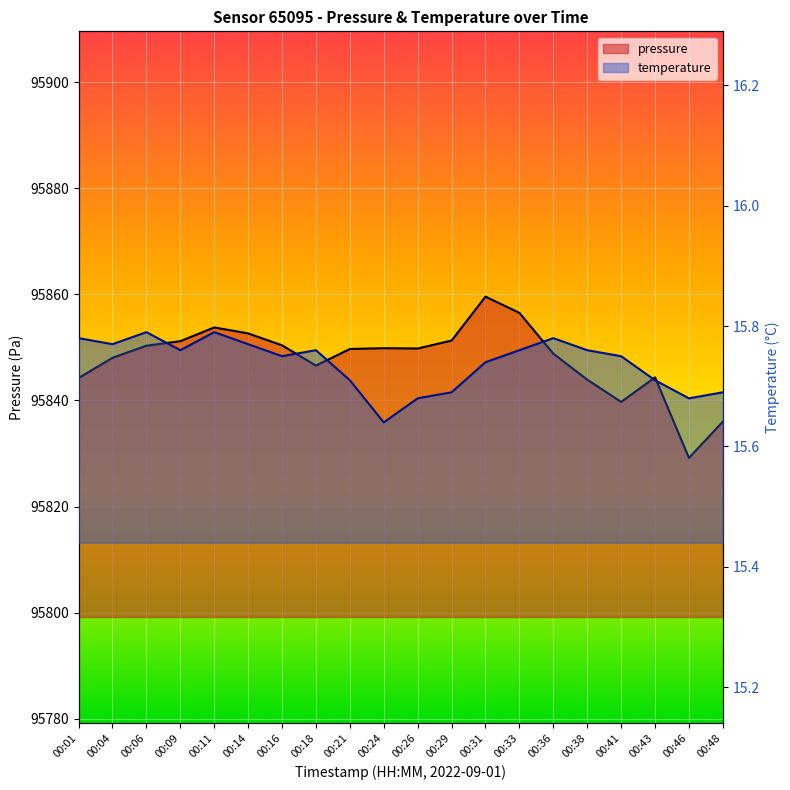

Reading left to right, extract all data points from this chart.

pressure: 95844.2	95848.0	95850.3	95851.2	95853.8	95852.6	95850.4	95846.6	95849.7	95849.8	95849.8	95851.3	95859.6	95856.5	95848.8	95843.9	95839.7	95844.3	95829.2	95836.0
temperature: 15.8	15.8	15.8	15.8	15.8	15.8	15.8	15.8	15.7	15.6	15.7	15.7	15.7	15.8	15.8	15.8	15.8	15.7	15.7	15.7